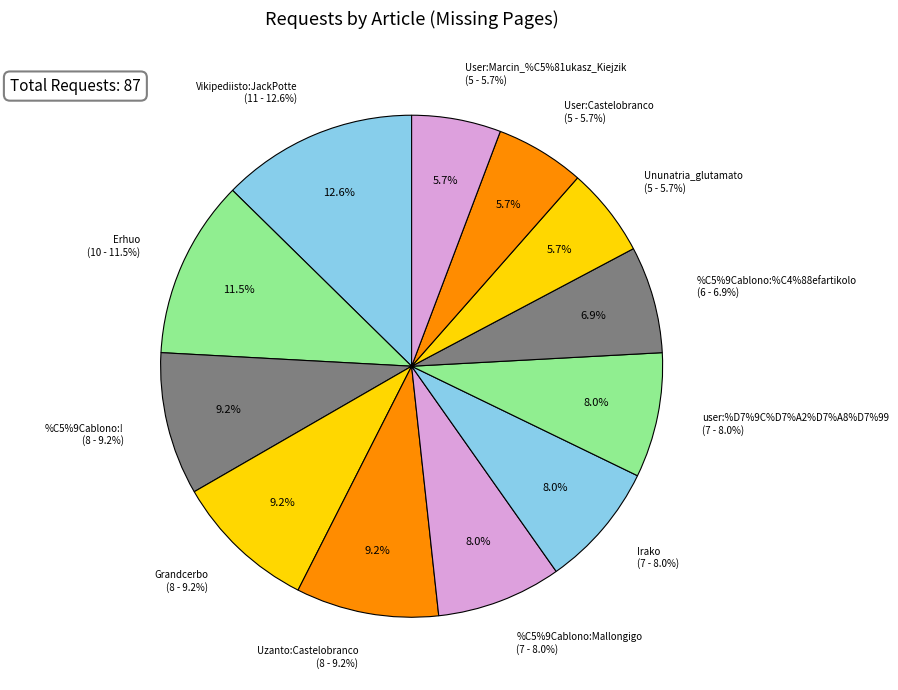

Which has a higher value, %C5%9Cablono:! or %C5%9Cablono:%C4%88efartikolo?

%C5%9Cablono:!